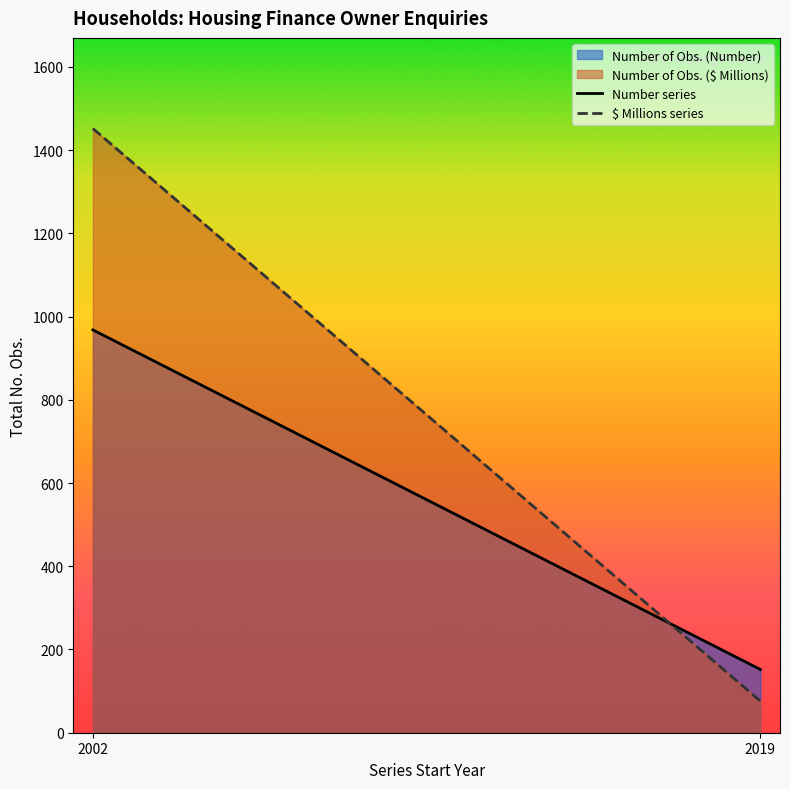

Is it true that Number series equals 1541 at 2002?

False